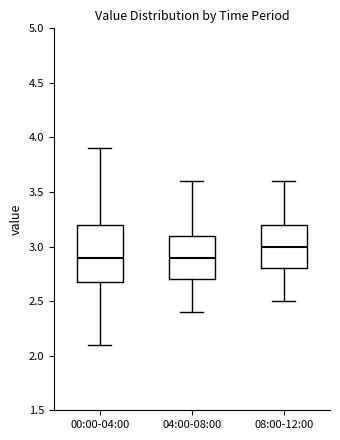

Reading left to right, transcribe this box plot: for each box, give where its median line is, the range the box spans, and where its two whiskers end, as read against the y-axis. The values are not printed on the chart, so give them approximately, as read against the axis.

00:00-04:00: median 2.9, box 2.7 to 3.2, whiskers 2.1 to 3.9
04:00-08:00: median 2.9, box 2.7 to 3.1, whiskers 2.4 to 3.6
08:00-12:00: median 3.0, box 2.8 to 3.2, whiskers 2.5 to 3.6